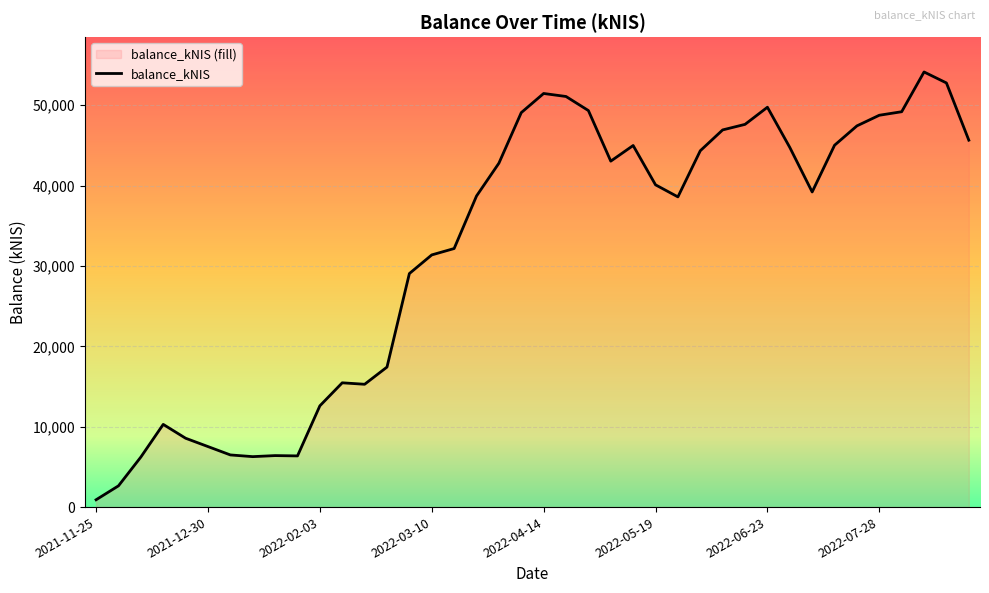

How many lines are shown in the chart?

1